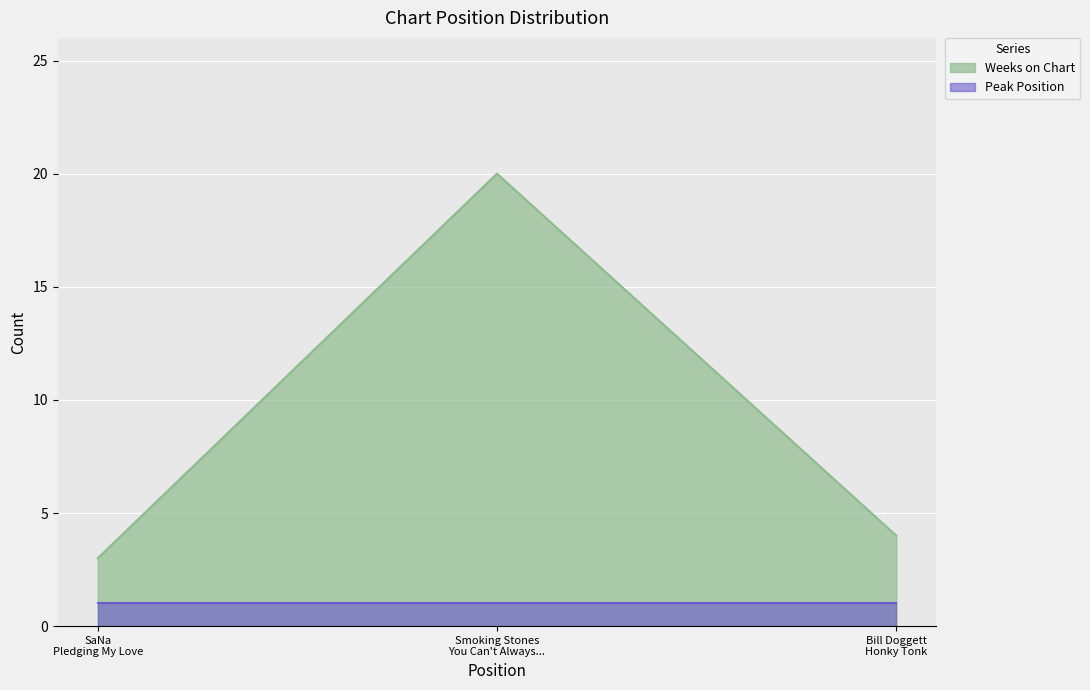

What is the value of the 2nd point from the left?

20